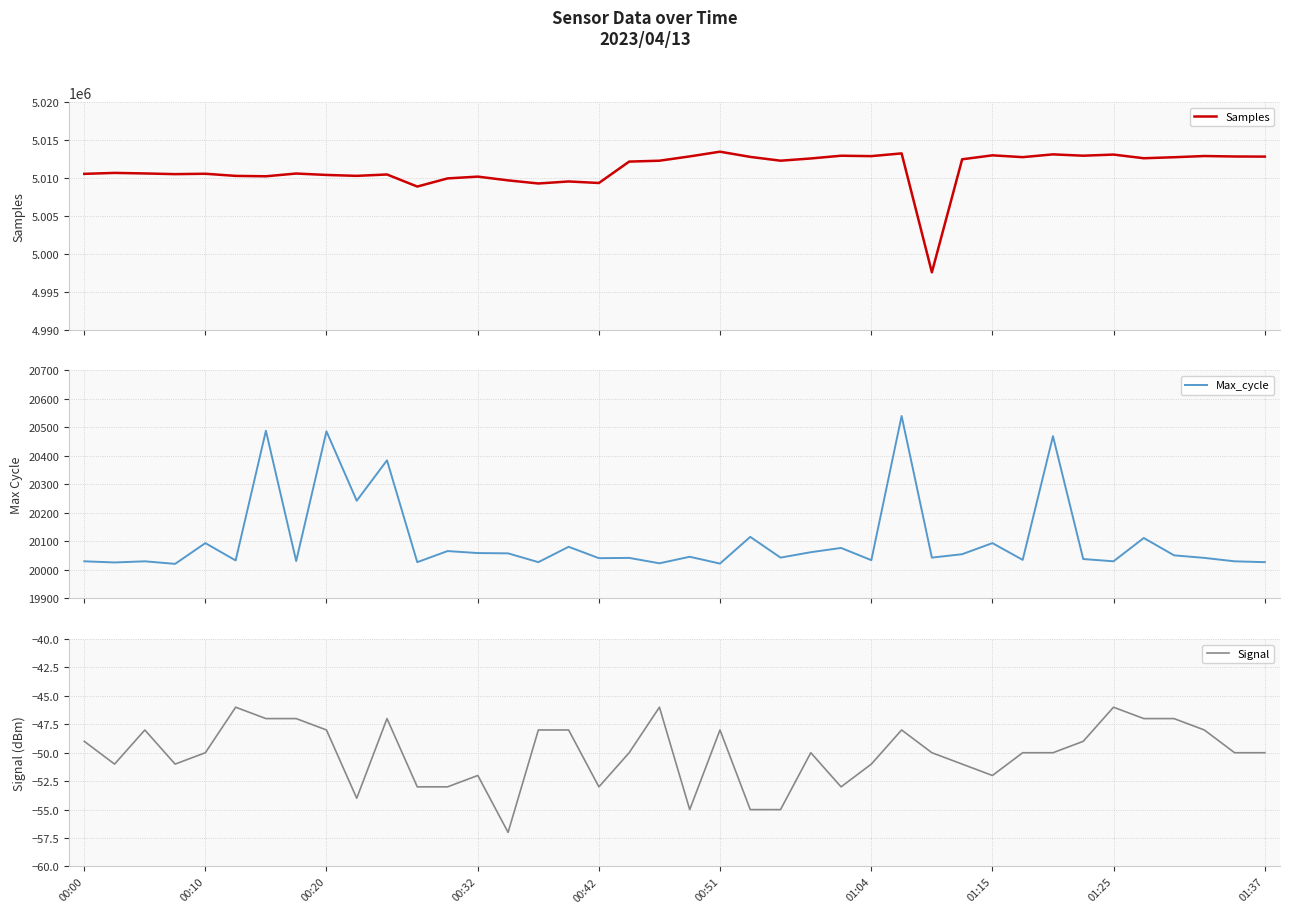

True or false: Samples and Signal cross at least once.

False